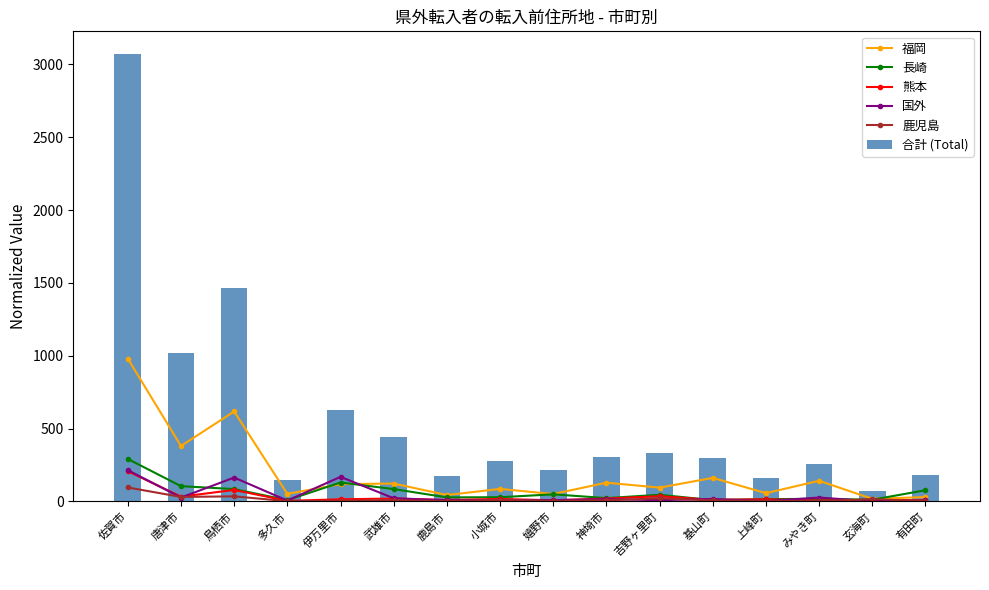

What position from the left is 嬉野市?

9